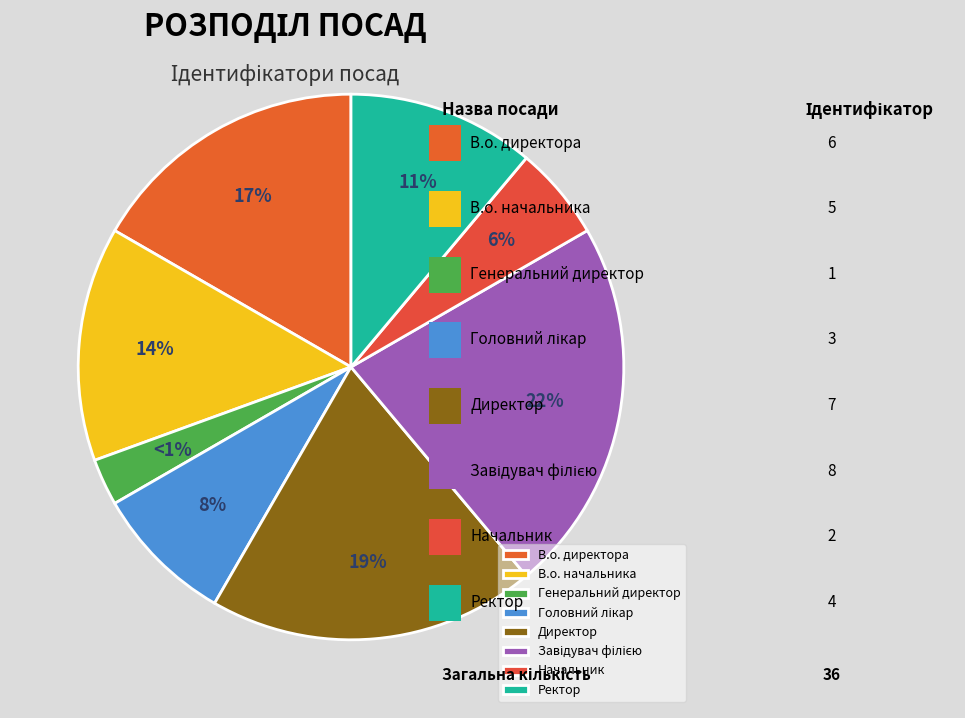

Rank the categories by value from highest to lowest.

Завідувач філією, Директор, В.о. директора, В.о. начальника, Ректор, Головний лікар, Начальник, Генеральний директор